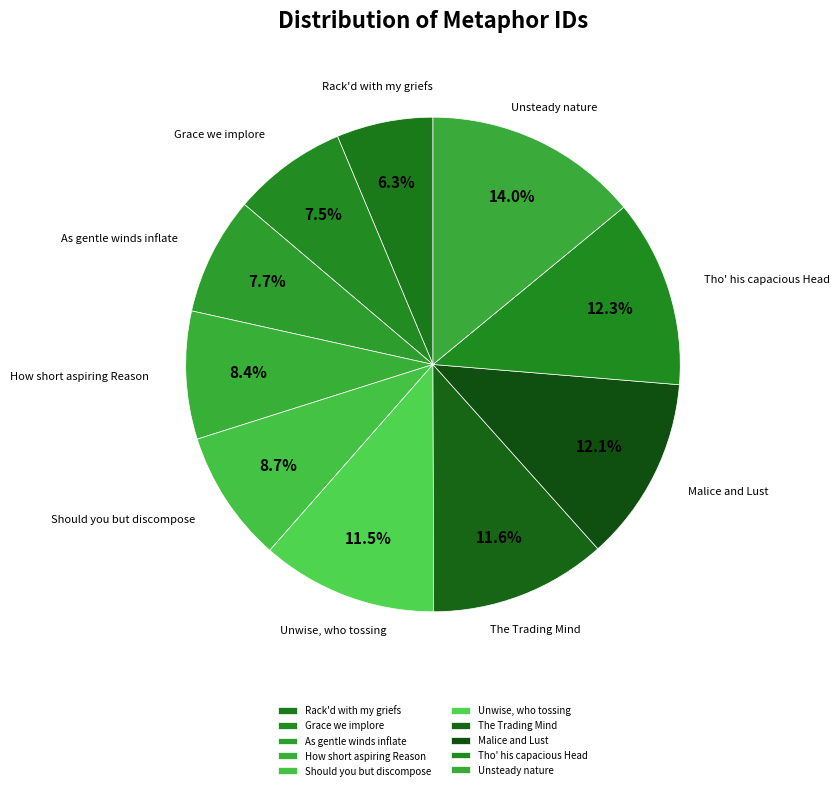

Combined, do Should you but discompose and How short aspiring Reason account for over 50%?

No